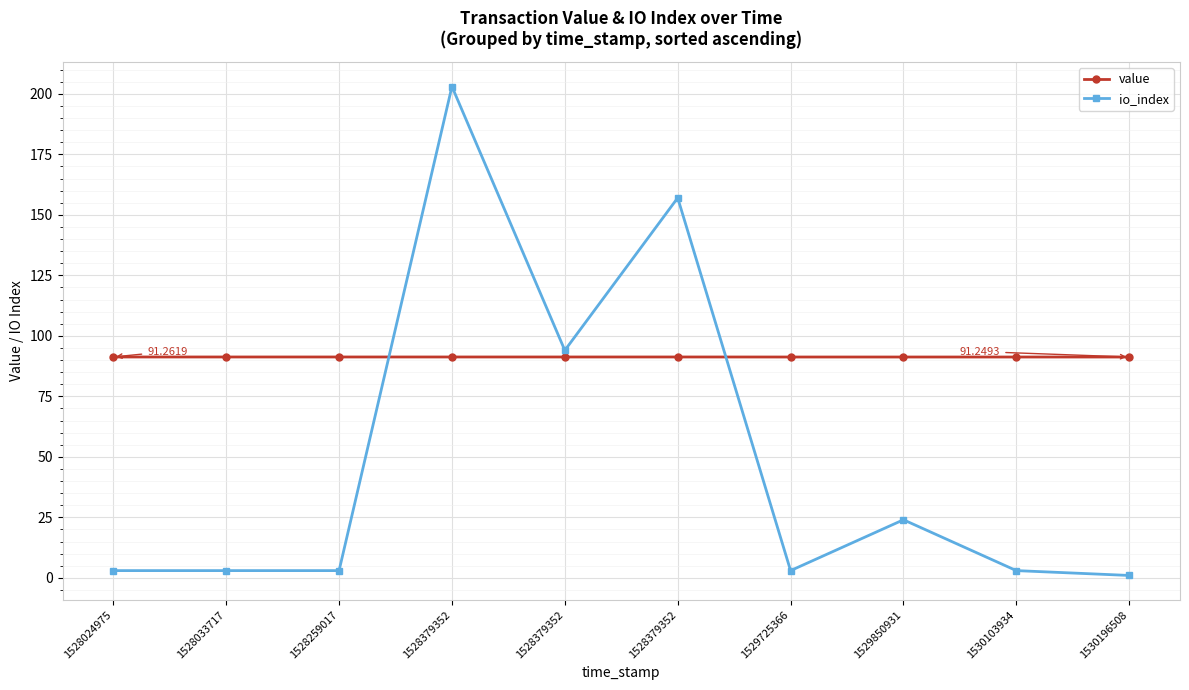

Reading right to left, transcribe all the data shown in this chart.

value: 91.2	91.2	91.2	91.2	91.3	91.3	91.3	91.3	91.3	91.3
io_index: 1.0	3.0	24.0	3.0	157.0	94.0	203.0	3.0	3.0	3.0